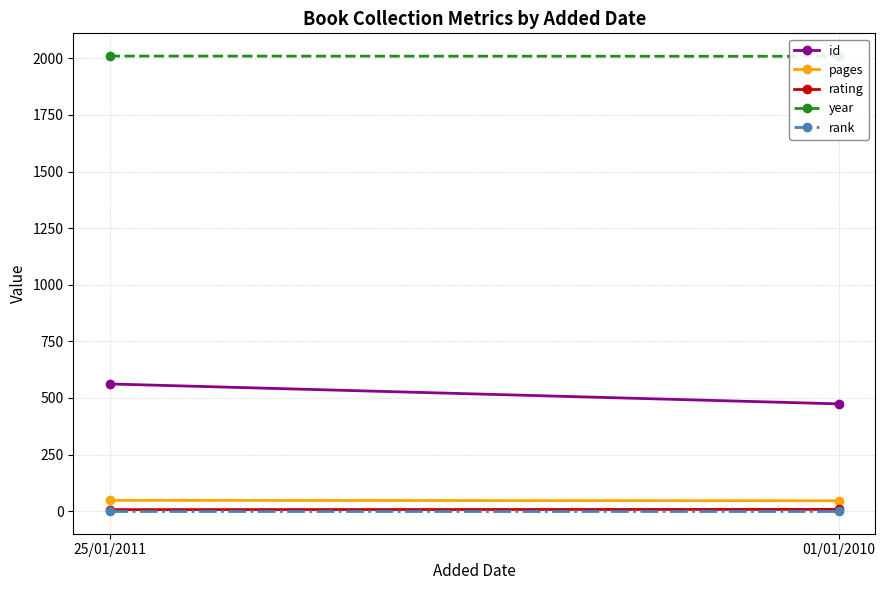

Between 25/01/2011 and 01/01/2010, which series saw the biggest shift?

id